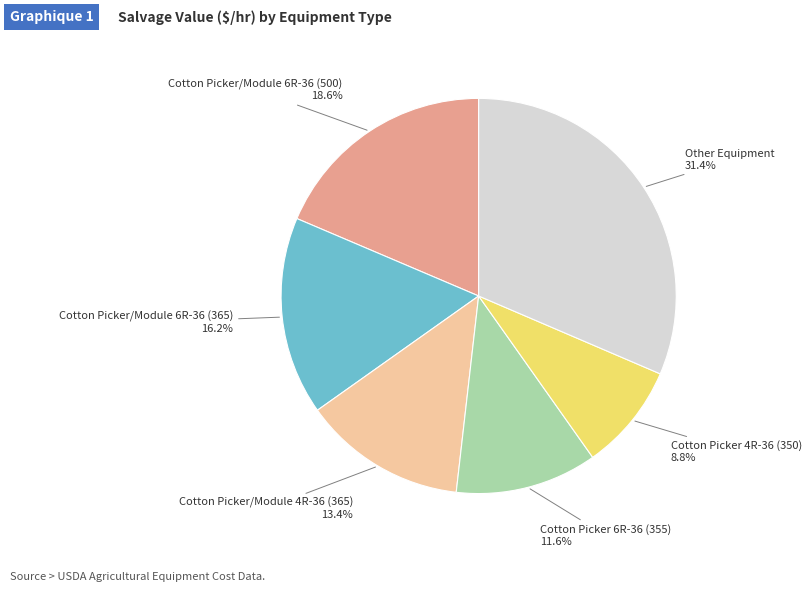

Does any single category account for the majority?

No